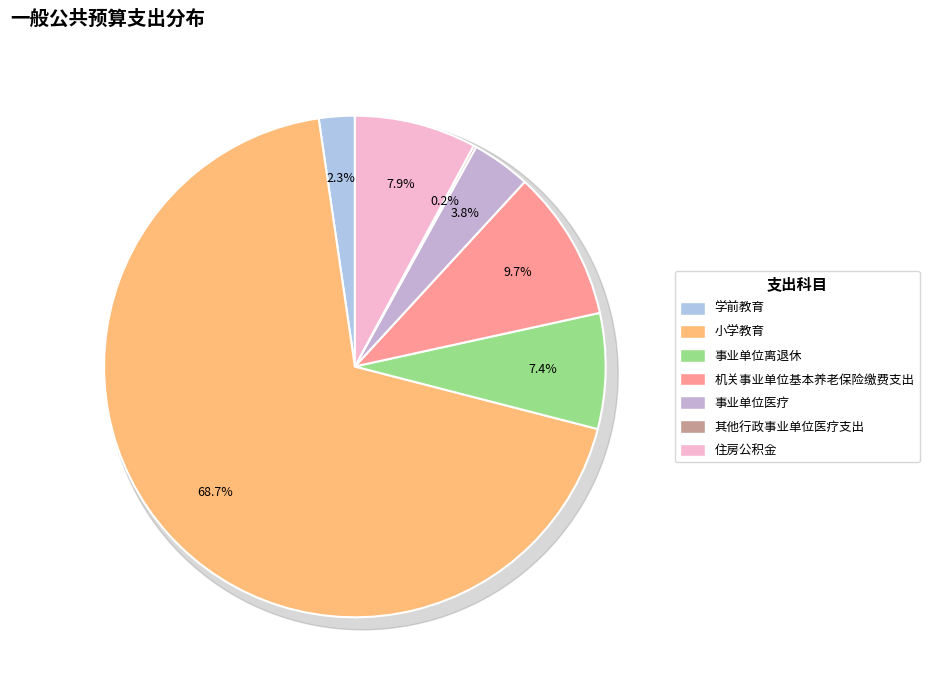

Count the number of slices in the pie.

7